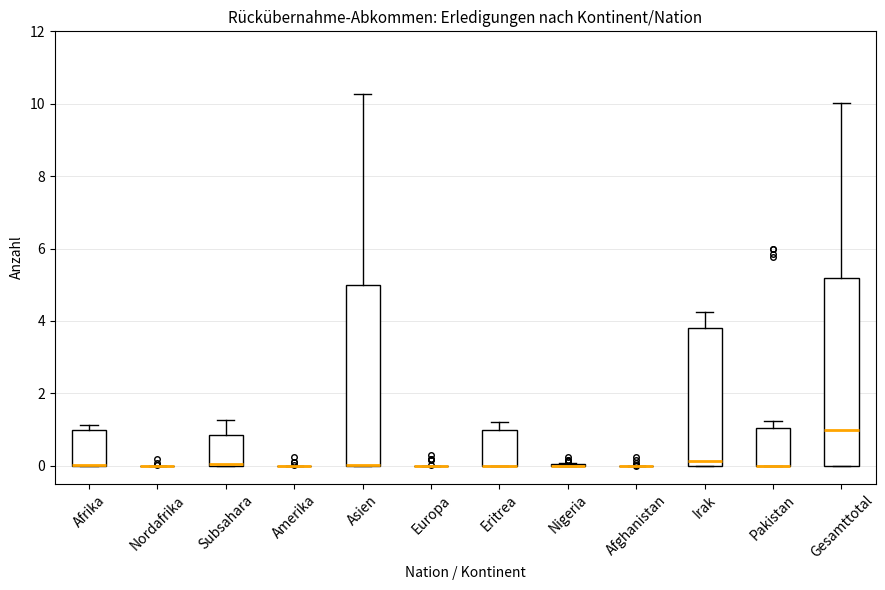

Reading left to right, read every box against the y-axis: the position of its median line, the range the box covers, and the ends of its whiskers. The values are not printed on the chart, so give them approximately, as read against the axis.

Afrika: median 0.0 (drawn on the box's lower edge), box 0.0 to 1.0, whiskers 0.0 to 1.2
Nordafrika: box collapsed to a line at 0.0, whiskers 0.0 to 0.0
Subsahara: median 0.0, box 0.0 to 0.8, whiskers 0.0 to 1.2
Amerika: box collapsed to a line at 0.0, whiskers 0.0 to 0.0
Asien: median 0.0 (drawn on the box's lower edge), box 0.0 to 5.0, whiskers 0.0 to 10.2
Europa: box collapsed to a line at 0.0, whiskers 0.0 to 0.0
Eritrea: median 0.0 (drawn on the box's lower edge), box 0.0 to 1.0, whiskers 0.0 to 1.2
Nigeria: box collapsed to a line at 0.0, whiskers 0.0 to 0.0
Afghanistan: box collapsed to a line at 0.0, whiskers 0.0 to 0.0
Irak: median 0.2, box 0.0 to 3.8, whiskers 0.0 to 4.2
Pakistan: median 0.0 (drawn on the box's lower edge), box 0.0 to 1.0, whiskers 0.0 to 1.2
Gesamttotal: median 1.0, box 0.0 to 5.2, whiskers 0.0 to 10.0